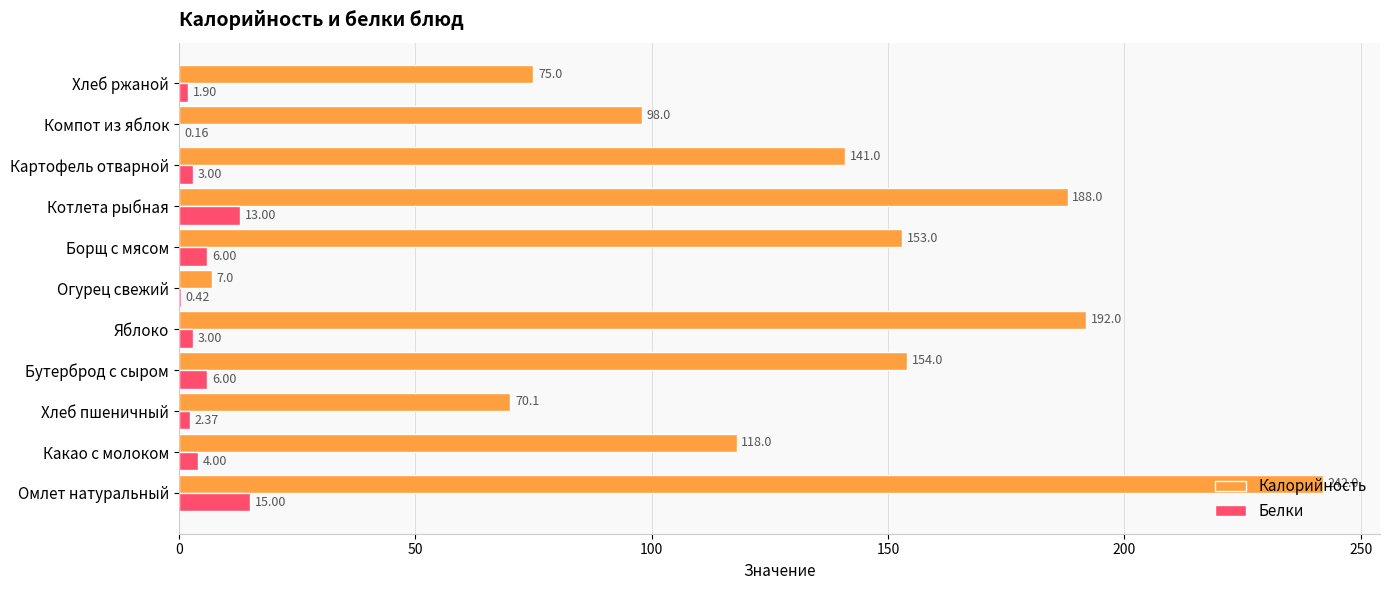

At which label is Калорийность closest to 124?

Какао с молоком